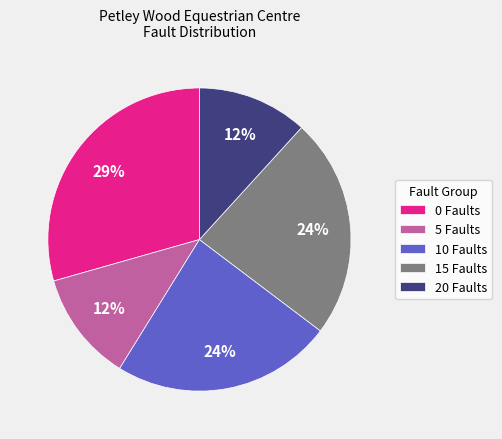

To the nearest percent, what is the average slice percentage?

20%